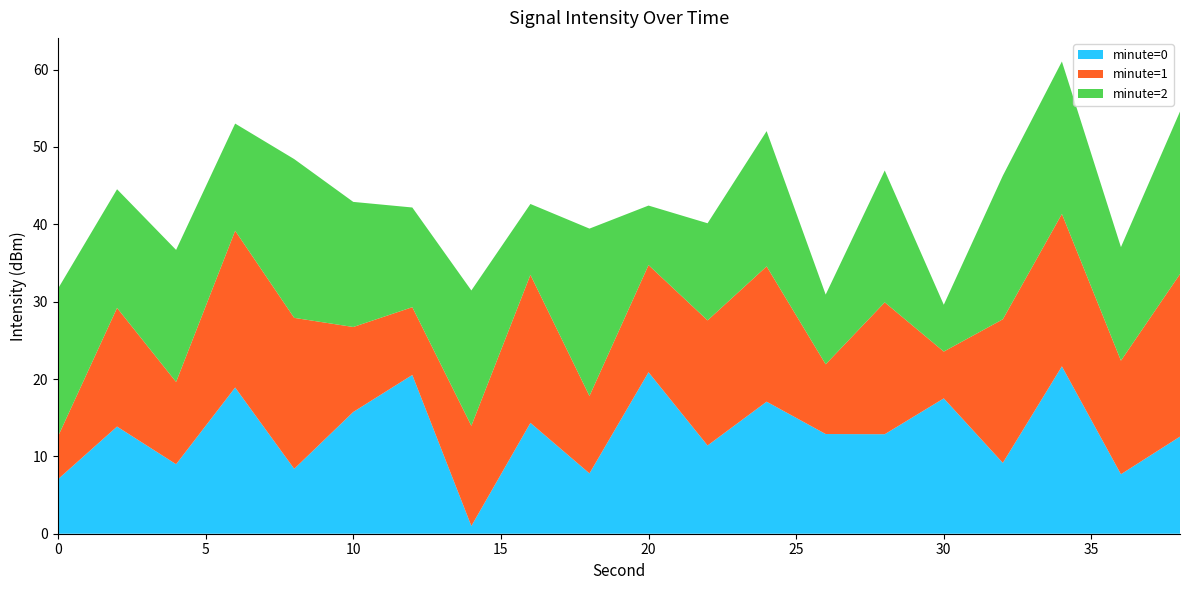

What is the maximum value for minute=0?

21.6